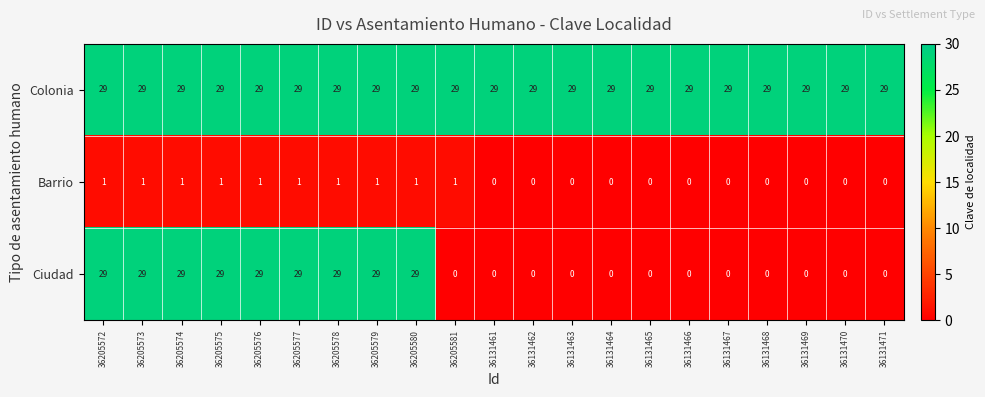

The Barrio series shows -1 at 36131463. True or false?

False